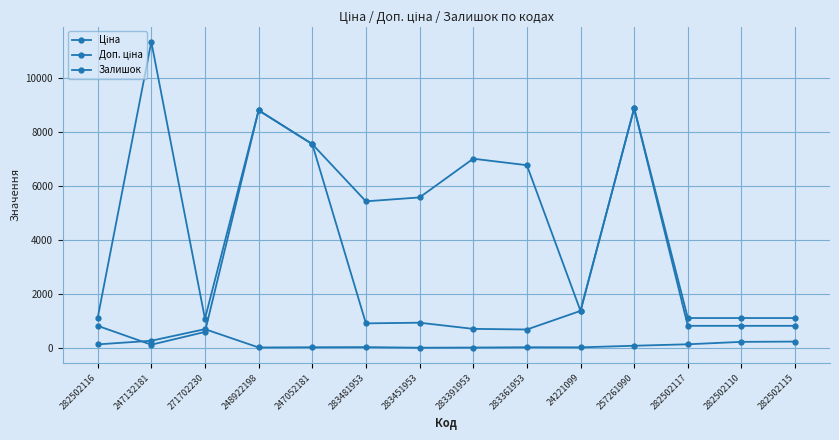

What is the label of the 1st point from the left?

282502116